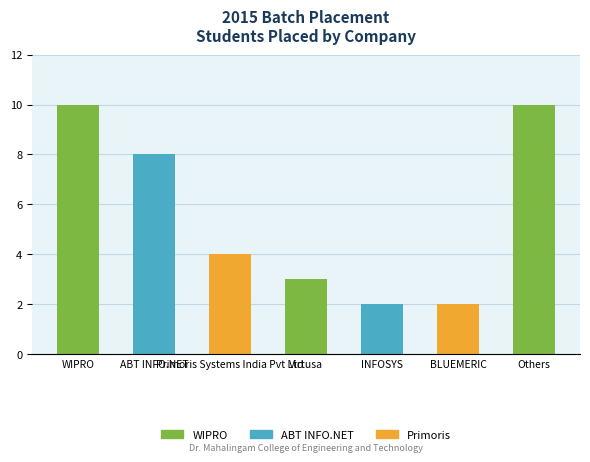

How many values are below 4?

3